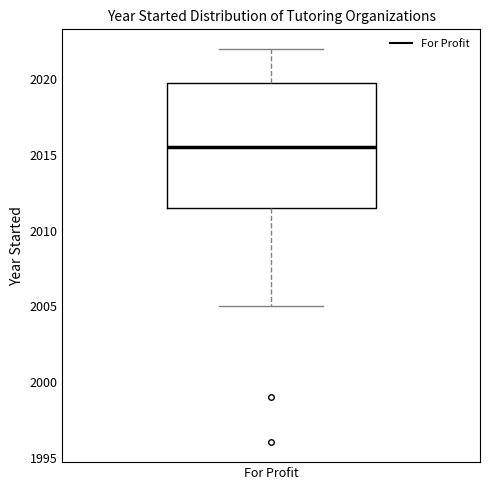

Transcribe this box plot: give where the median line is, the range the box spans, and where the two whiskers end, as read against the y-axis. The values are not printed on the chart, so give them approximately, as read against the axis.

median 2015.5, box 2011.5 to 2020.0, whiskers 2005.0 to 2022.0